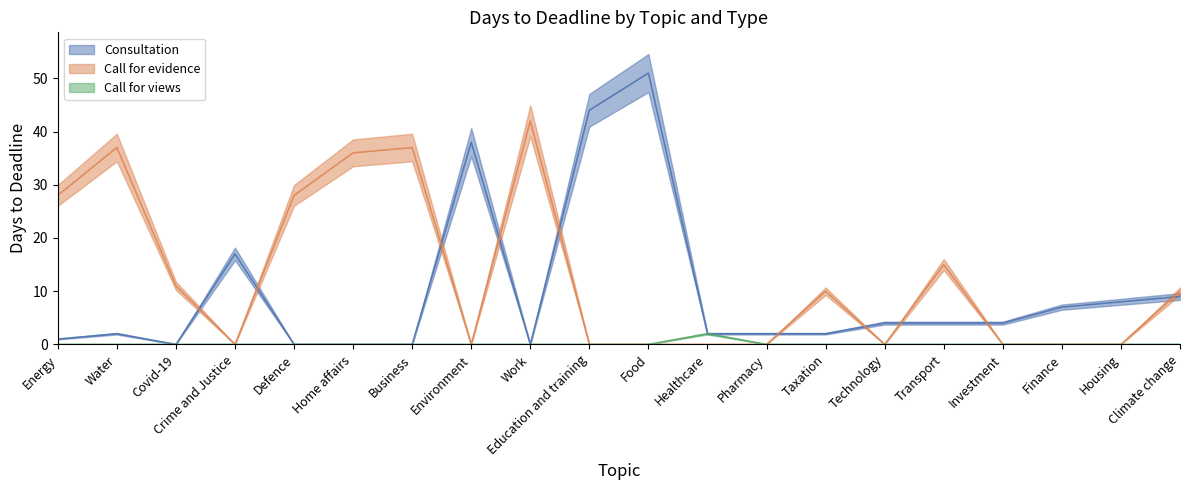

What is the sum of the Call for evidence values at Business and Healthcare?

37